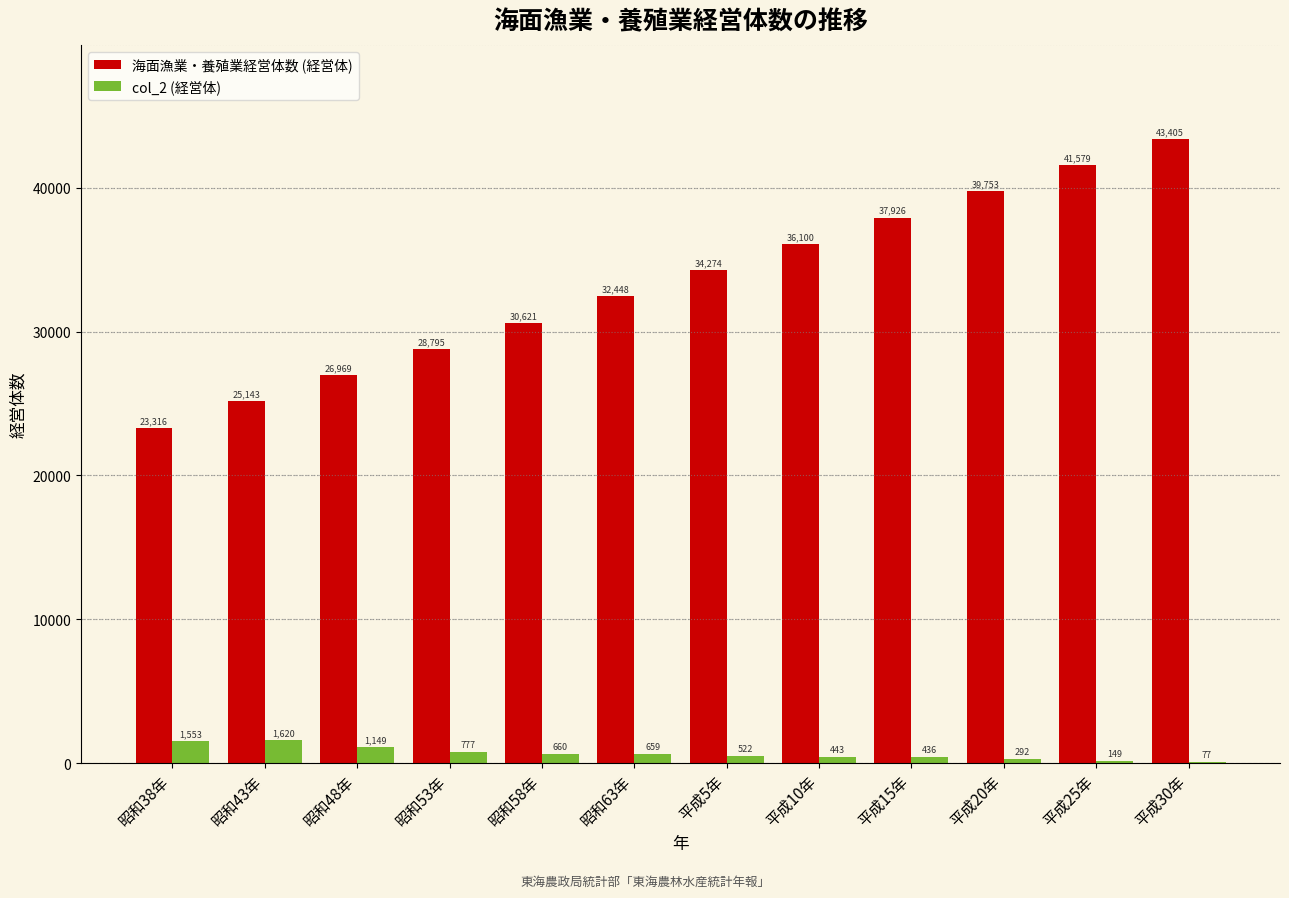

Reading left to right, what are all the values shown in this chart?

海面漁業・養殖業経営体数 (経営体): 昭和38年=23316	昭和43年=25143	昭和48年=26969	昭和53年=28795	昭和58年=30621	昭和63年=32448	平成5年=34274	平成10年=36100	平成15年=37926	平成20年=39753	平成25年=41579	平成30年=43405
col_2 (経営体): 昭和38年=1553	昭和43年=1620	昭和48年=1149	昭和53年=777	昭和58年=660	昭和63年=659	平成5年=522	平成10年=443	平成15年=436	平成20年=292	平成25年=149	平成30年=77